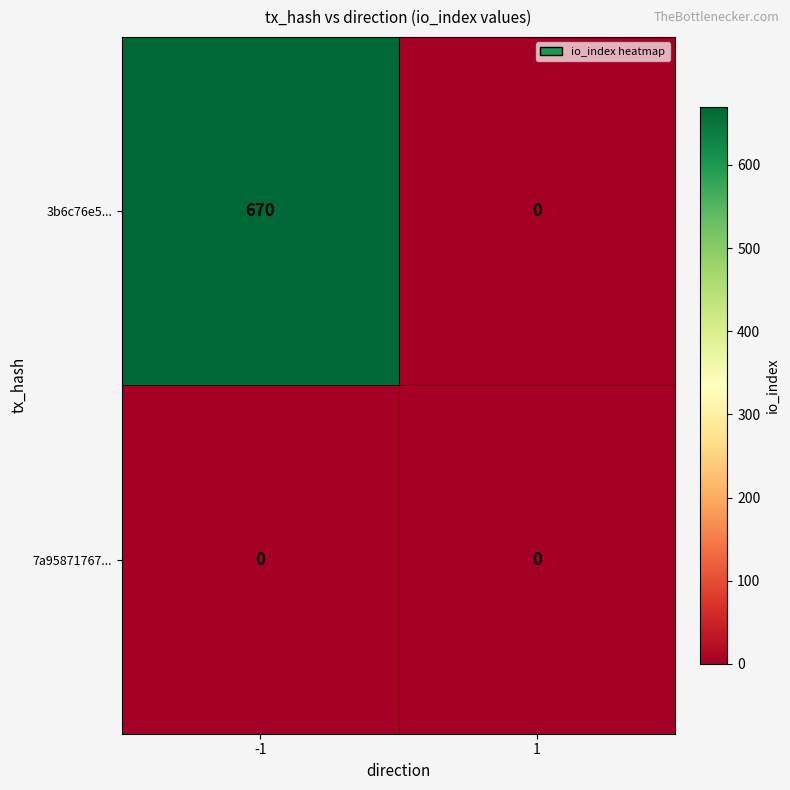

Which series has the widest spread of values?

3b6c76e5...